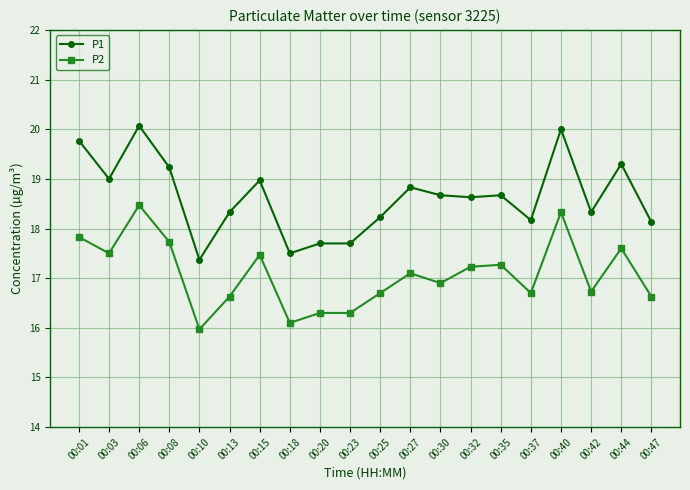

Count the number of data series in this chart.

2